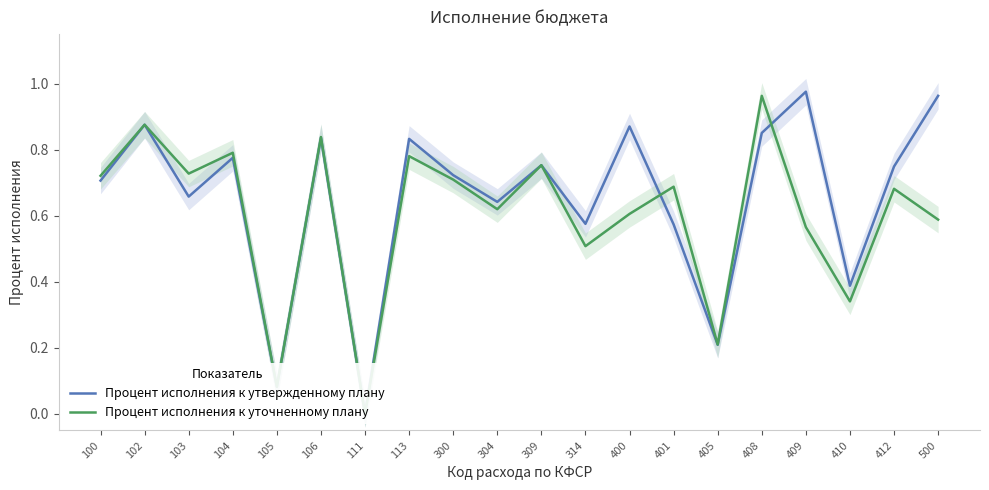

What are all the series names shown in the legend?

Процент исполнения к утвержденному плану, Процент исполнения к уточненному плану